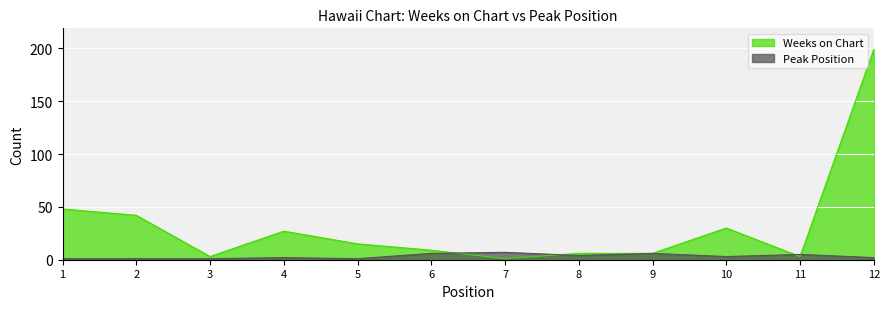

List the labels in order of Weeks on Chart value, largest first.

12, 1, 2, 10, 4, 5, 6, 8, 9, 3, 11, 7